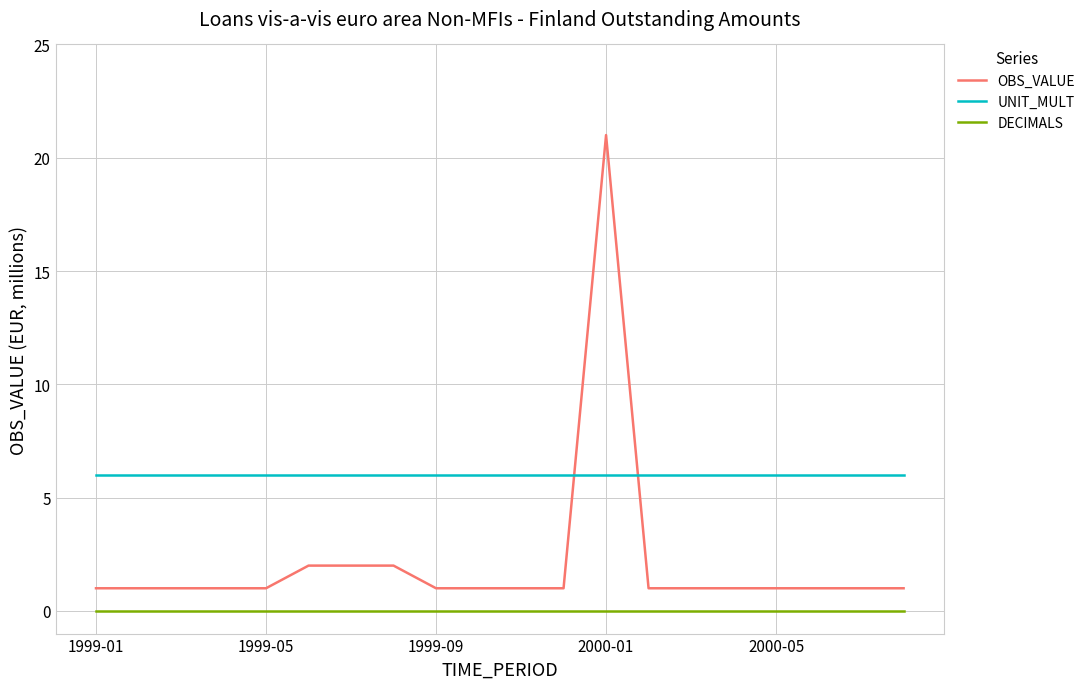

True or false: OBS_VALUE and DECIMALS cross at least once.

False